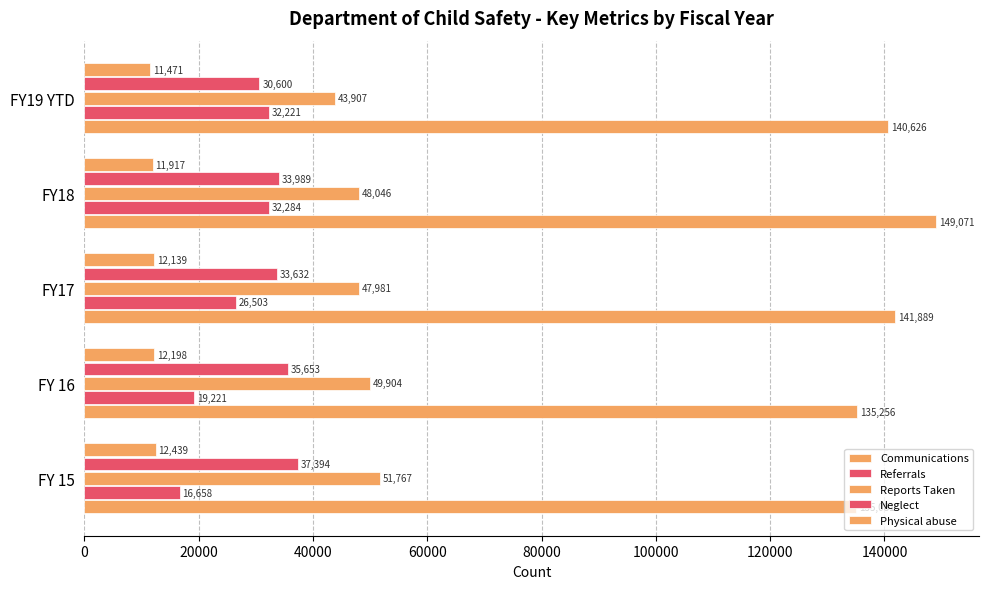

Which series has the largest range (max minus min)?

Referrals